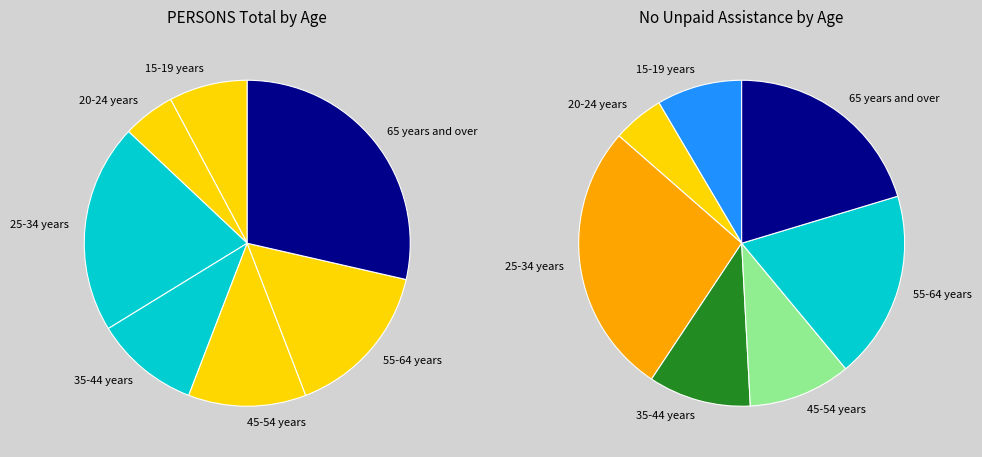

Count the number of slices in the pie.

7